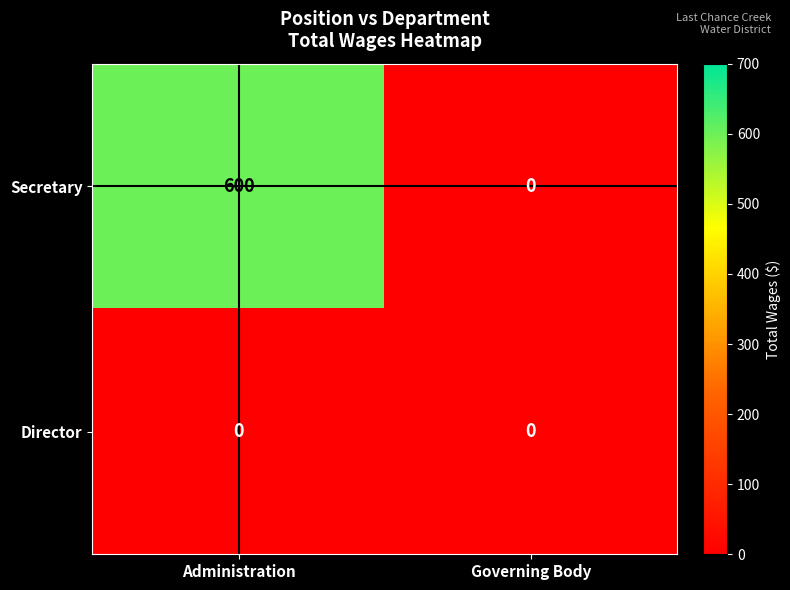

Reading left to right, extract all data points from this chart.

Secretary: Administration=600	Governing Body=0
Director: Administration=0	Governing Body=0